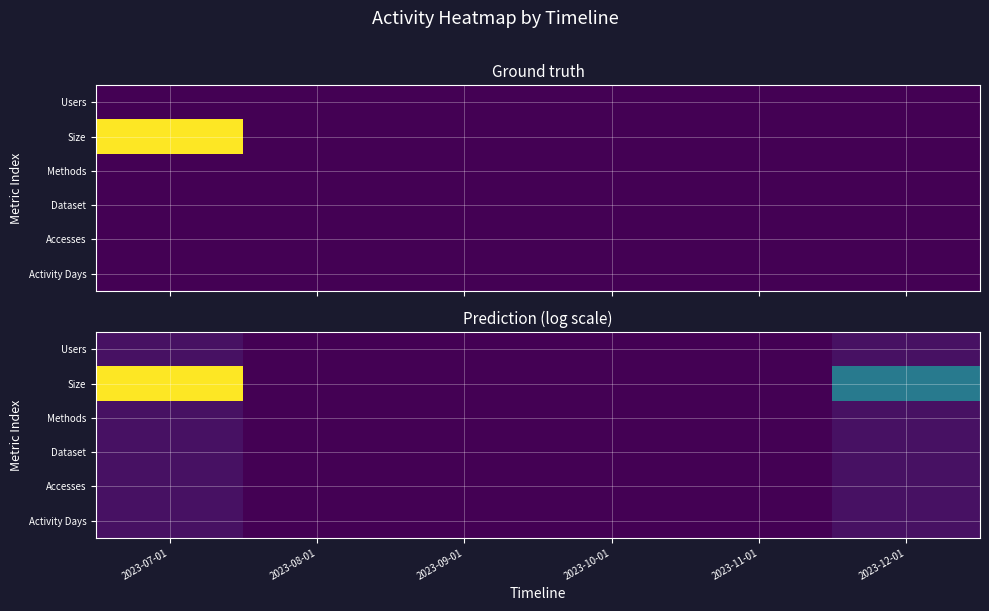

List the labels in order of Accesses value, smallest first.

2023-08-01, 2023-09-01, 2023-10-01, 2023-11-01, 2023-07-01, 2023-12-01